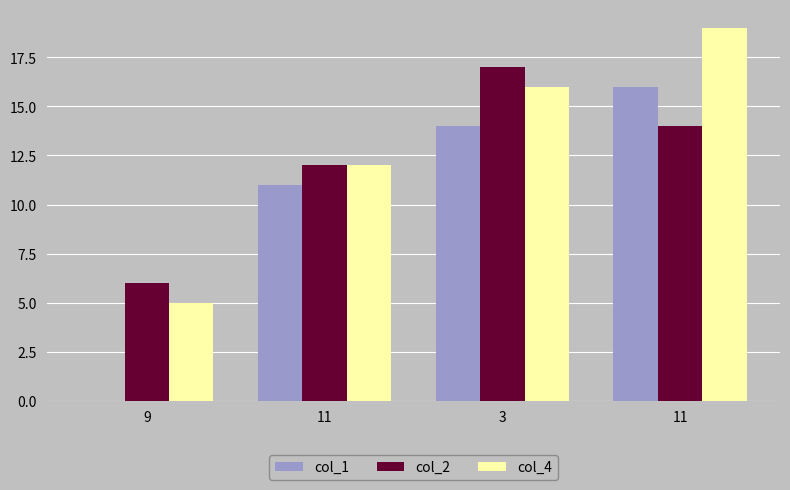

Are the bars horizontal?

No